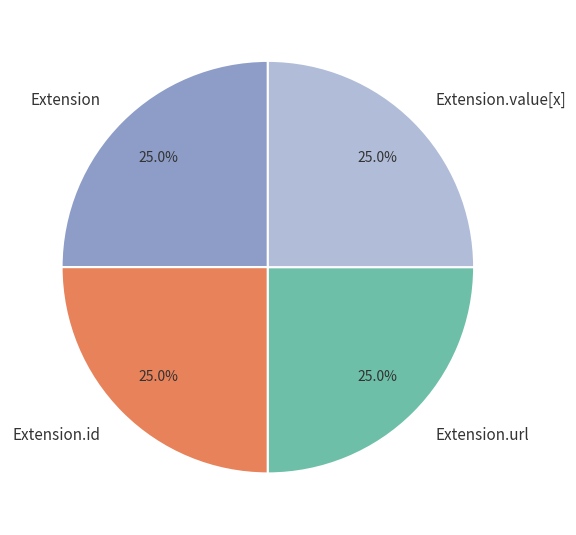

Is Extension.url the majority of the pie?

No